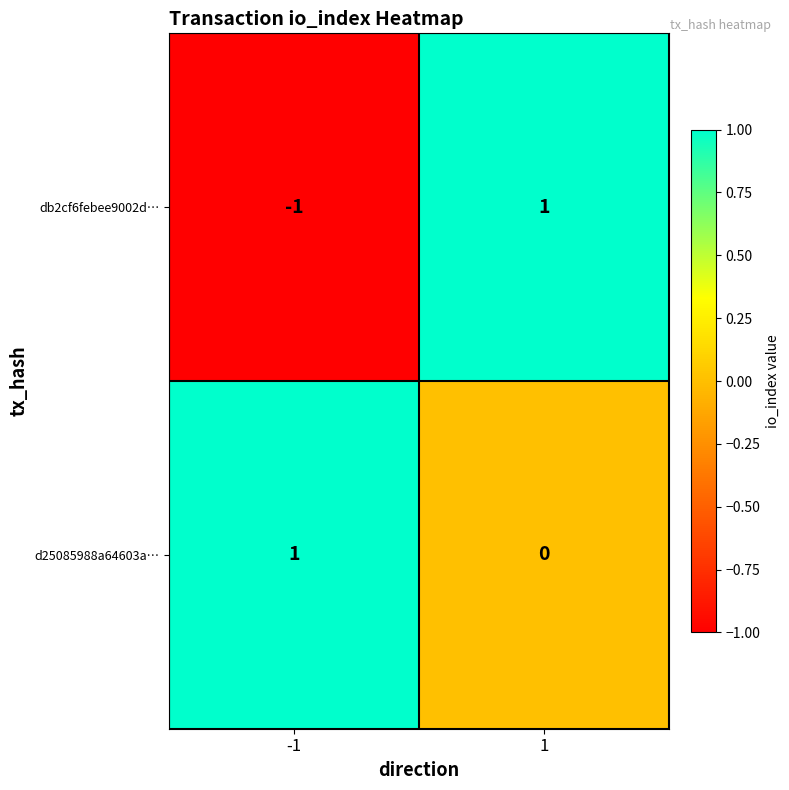

Which series has the largest range (max minus min)?

db2cf6febee9002d…